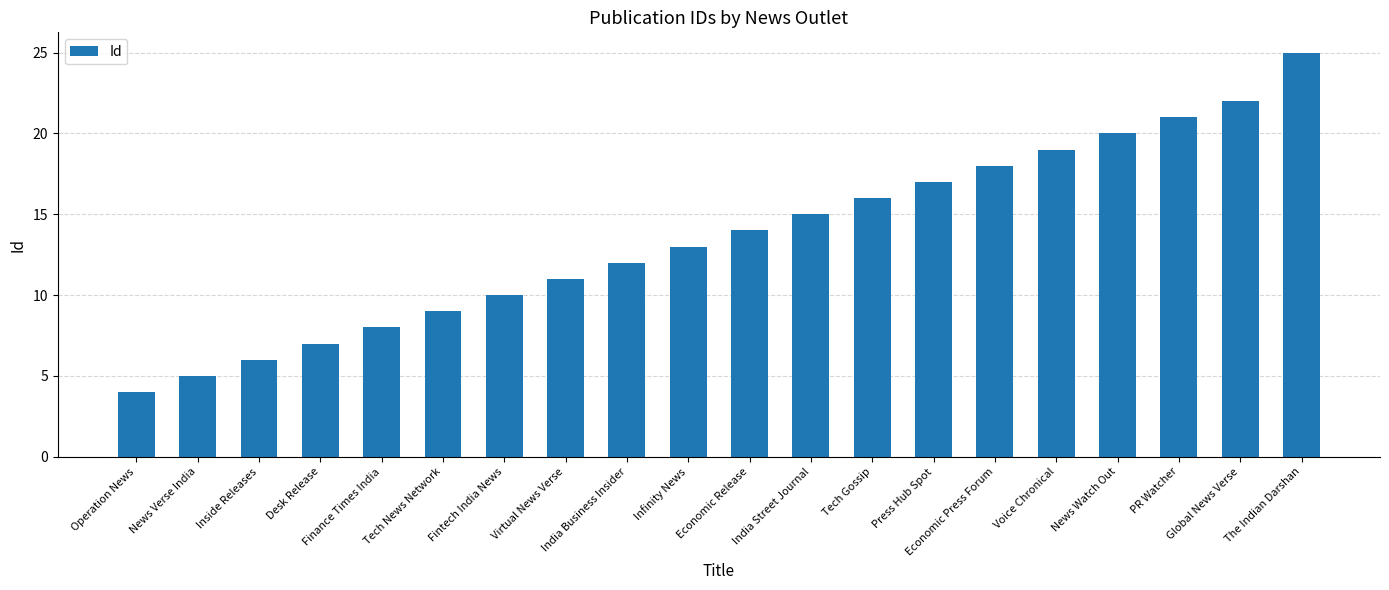

Which label corresponds to the smallest value in the chart?

Operation News